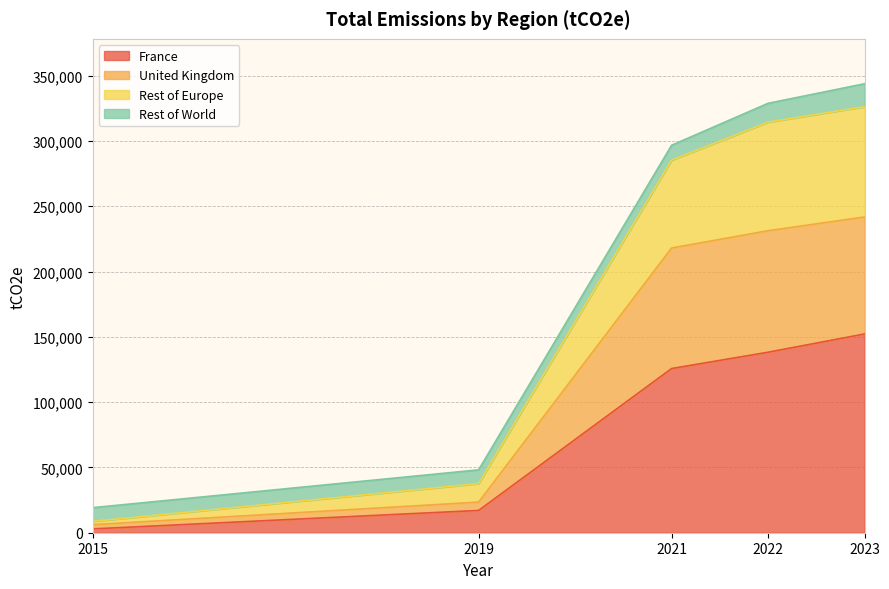

Does the chart have visible grid lines?

Yes